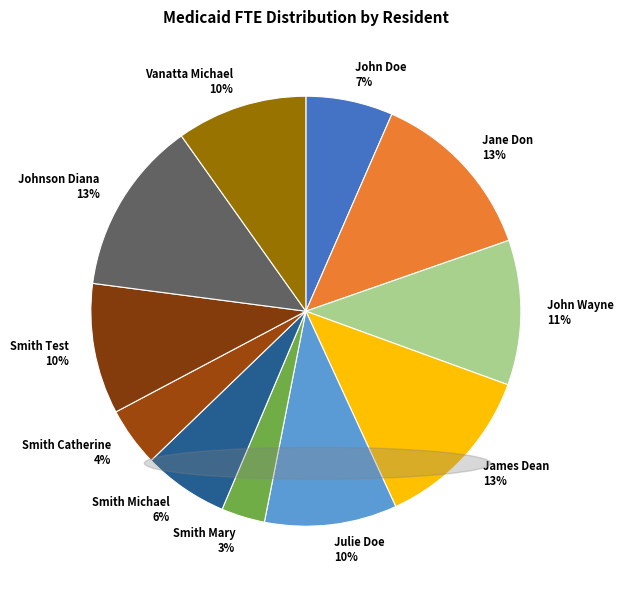

What is the smallest slice in the pie chart?

Smith Mary